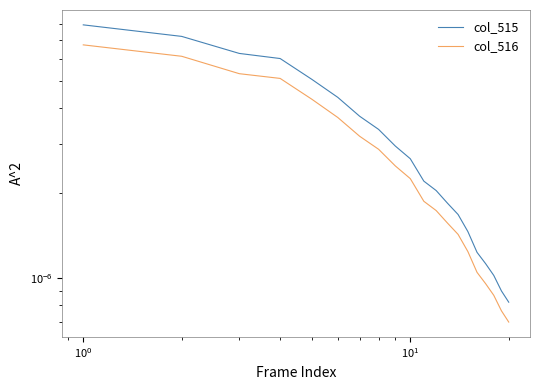

What are all the series names shown in the legend?

col_515, col_516